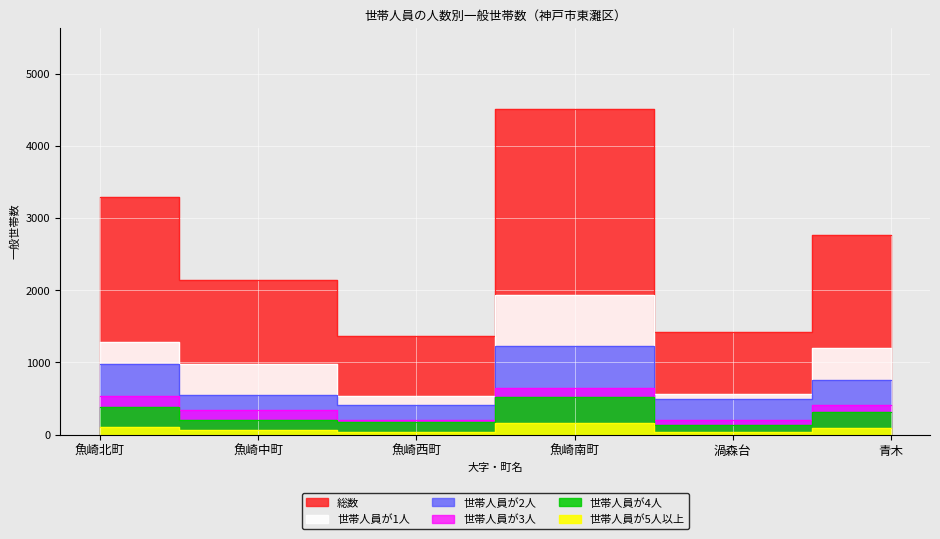

What is the sum of all 世帯人員が2人 values?

4409